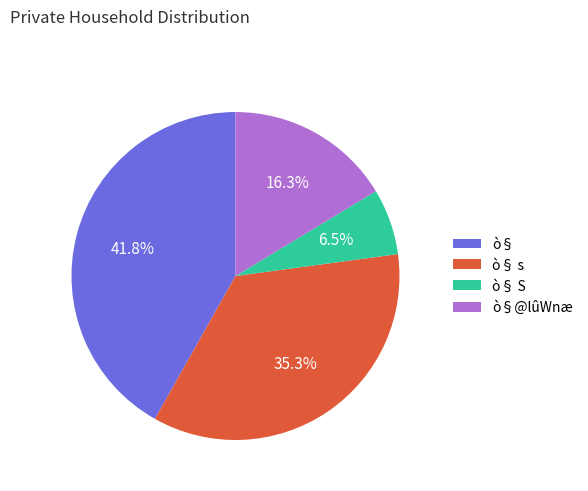

To the nearest percent, what is the average slice percentage?

25%